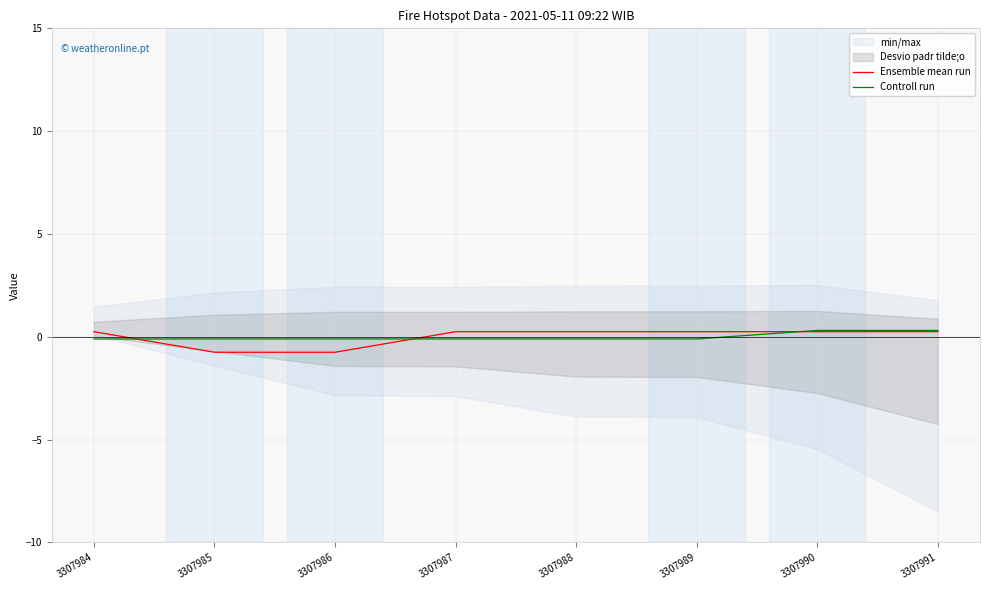

List the series in order of their peak value, lowest first.

Ensemble mean run, Controll run